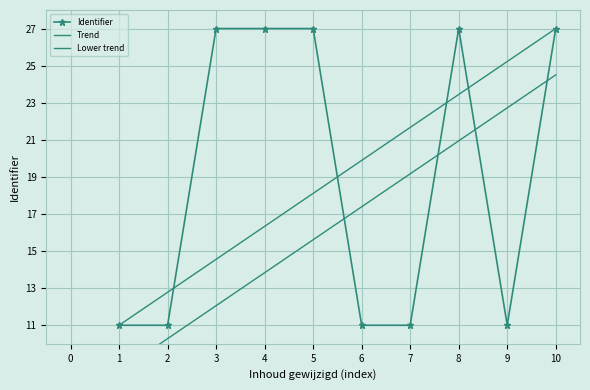

After their last crossing, which series has the higher values: Trend or Identifier?

Trend